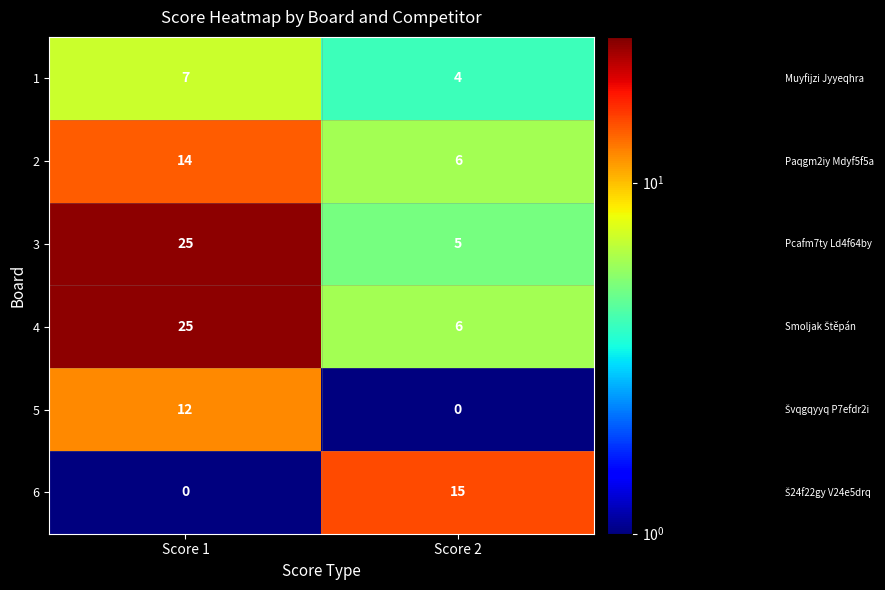

How many distinct data groups are displayed?

6